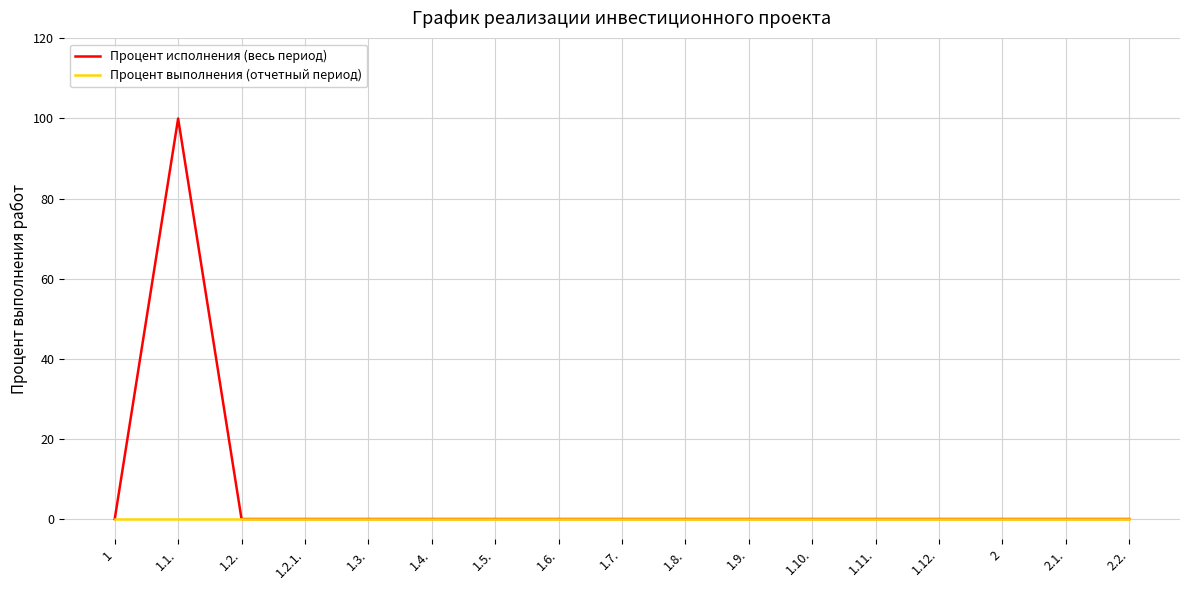

Reading left to right, list all the values displayed in this chart.

Процент исполнения (весь период): 1=0	1.1.=100	1.2.=0	1.2.1.=0	1.3.=0	1.4.=0	1.5.=0	1.6.=0	1.7.=0	1.8.=0	1.9.=0	1.10.=0	1.11.=0	1.12.=0	2=0	2.1.=0	2.2.=0
Процент выполнения (отчетный период): 1=0	1.1.=0	1.2.=0	1.2.1.=0	1.3.=0	1.4.=0	1.5.=0	1.6.=0	1.7.=0	1.8.=0	1.9.=0	1.10.=0	1.11.=0	1.12.=0	2=0	2.1.=0	2.2.=0